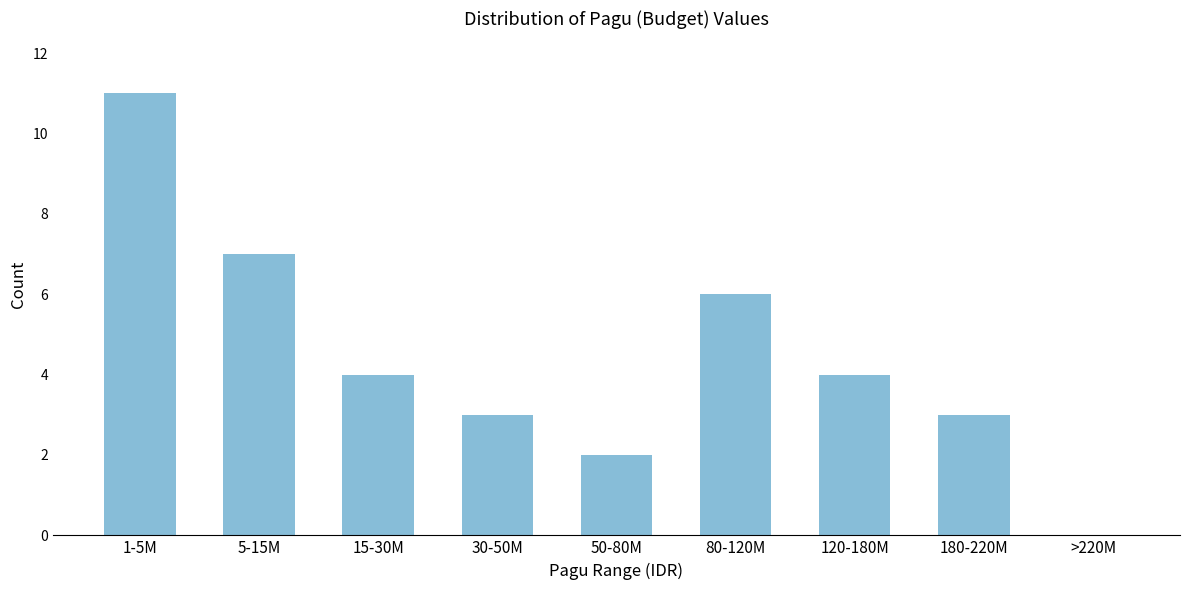

Reading right to left, list all the values displayed in this chart.

>220M=0	180-220M=3	120-180M=4	80-120M=6	50-80M=2	30-50M=3	15-30M=4	5-15M=7	1-5M=11